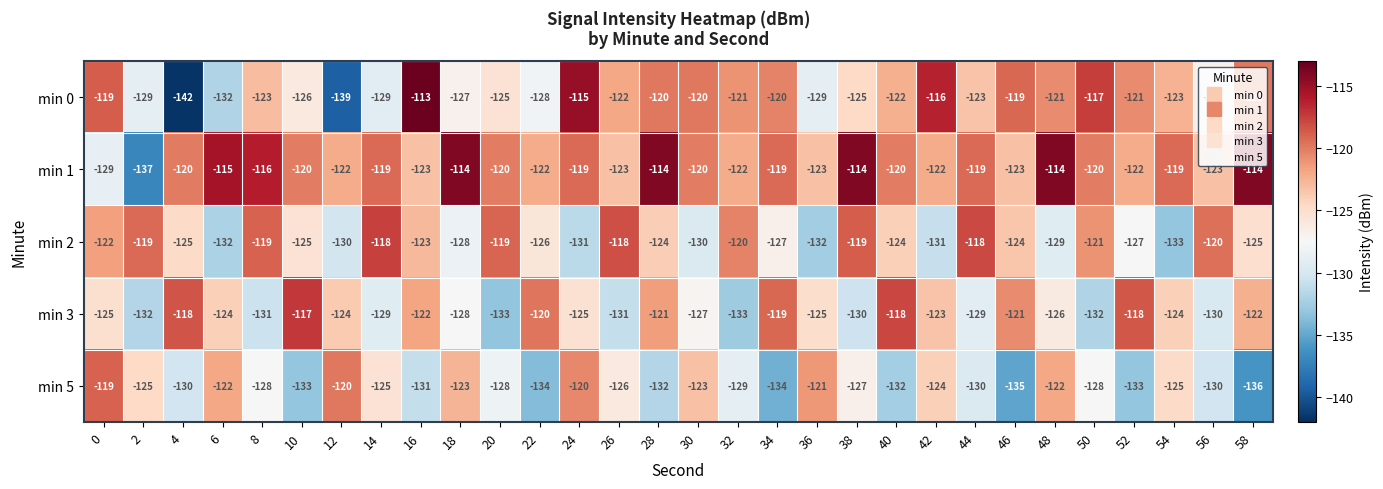

List the series in order of their peak value, highest first.

min 0, min 1, min 3, min 2, min 5